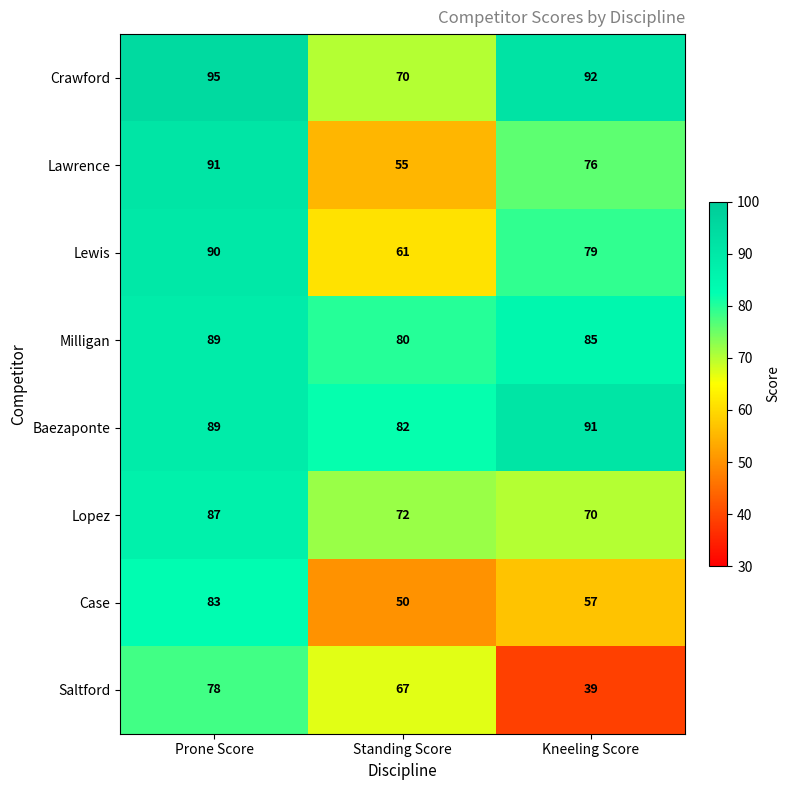

What is the maximum value shown in the chart?

95